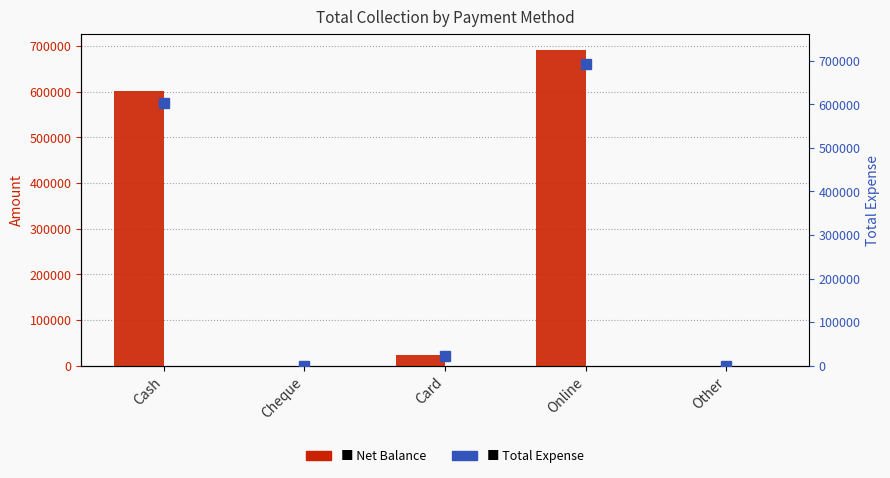

At which category is the sum across all series the highest?

Online